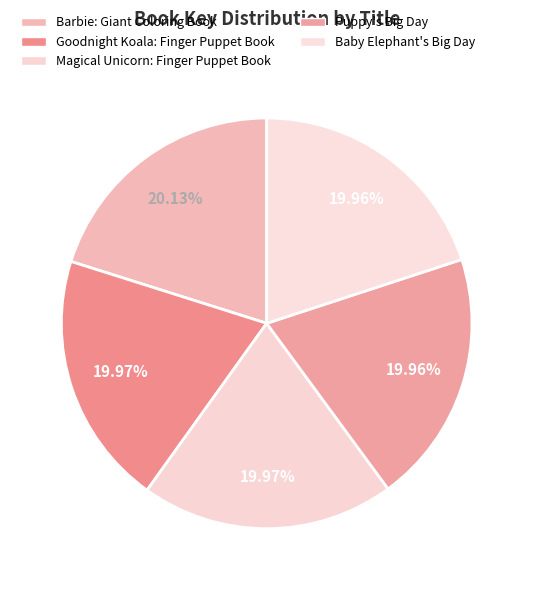

How many slices are in this pie chart?

5